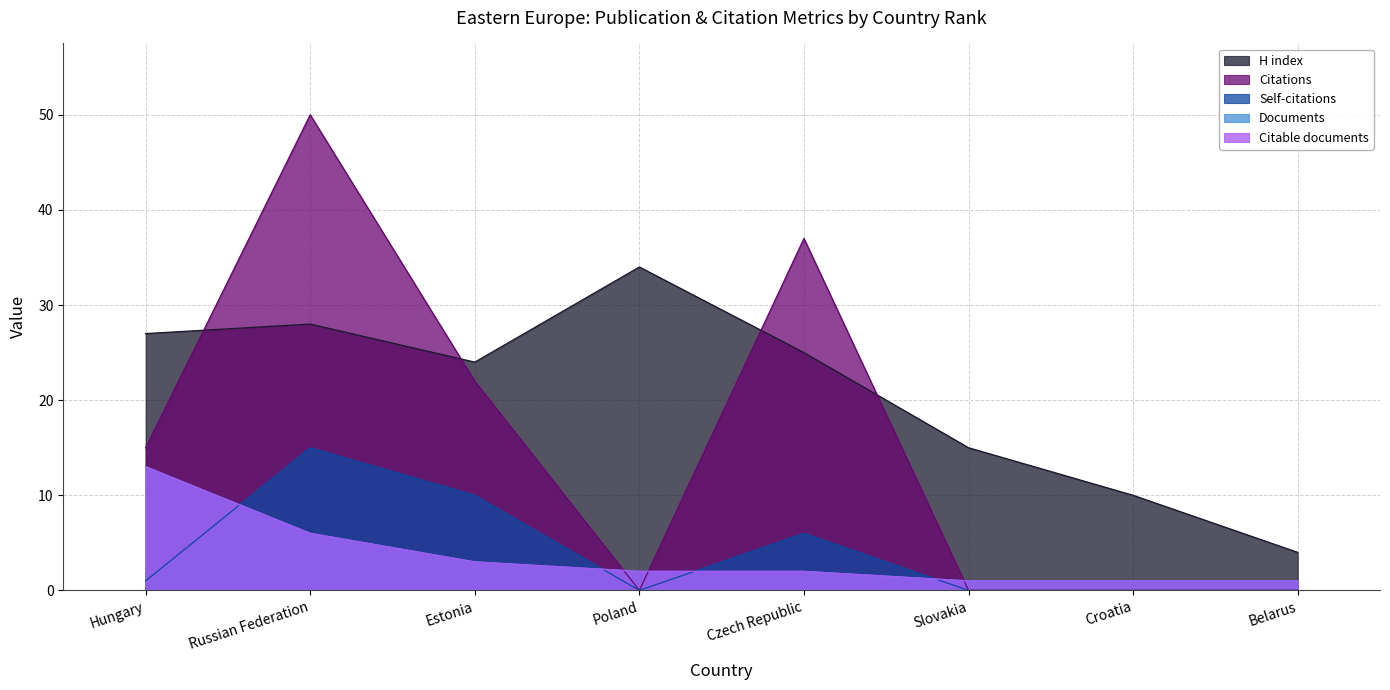

The Documents series shows 1 at Croatia. True or false?

True